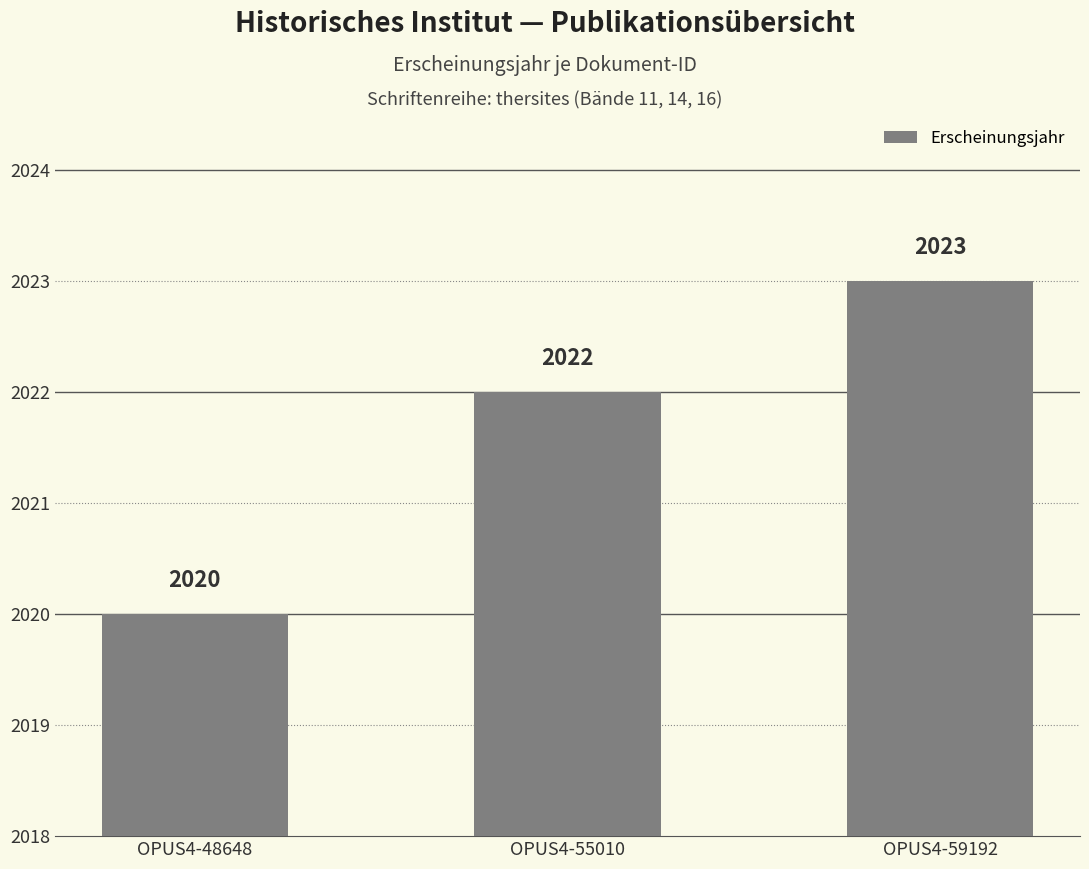

What is the sum of all values?

6065